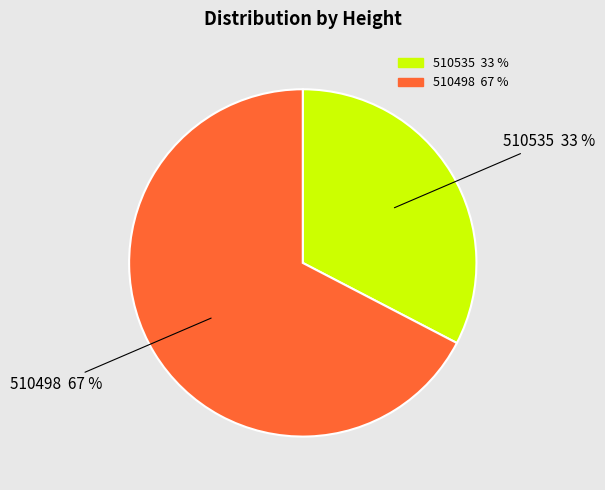

How many slices are in this pie chart?

2